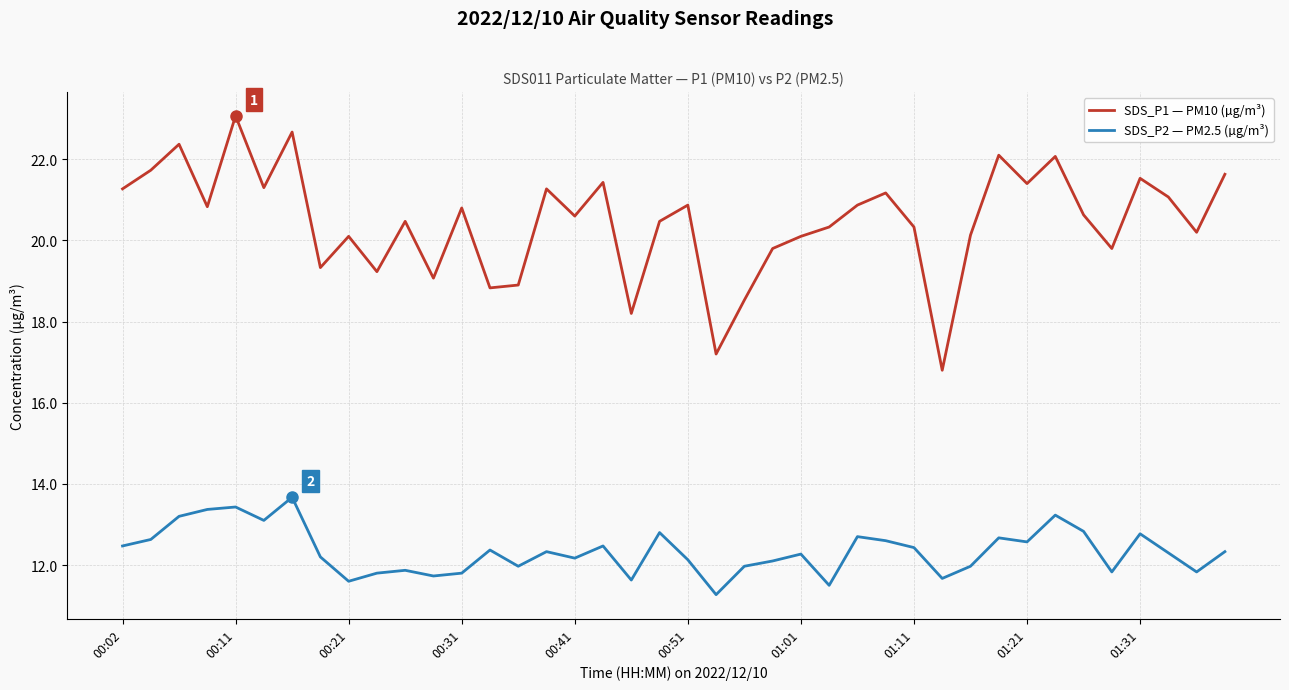

What is the minimum value shown in the chart?

11.3